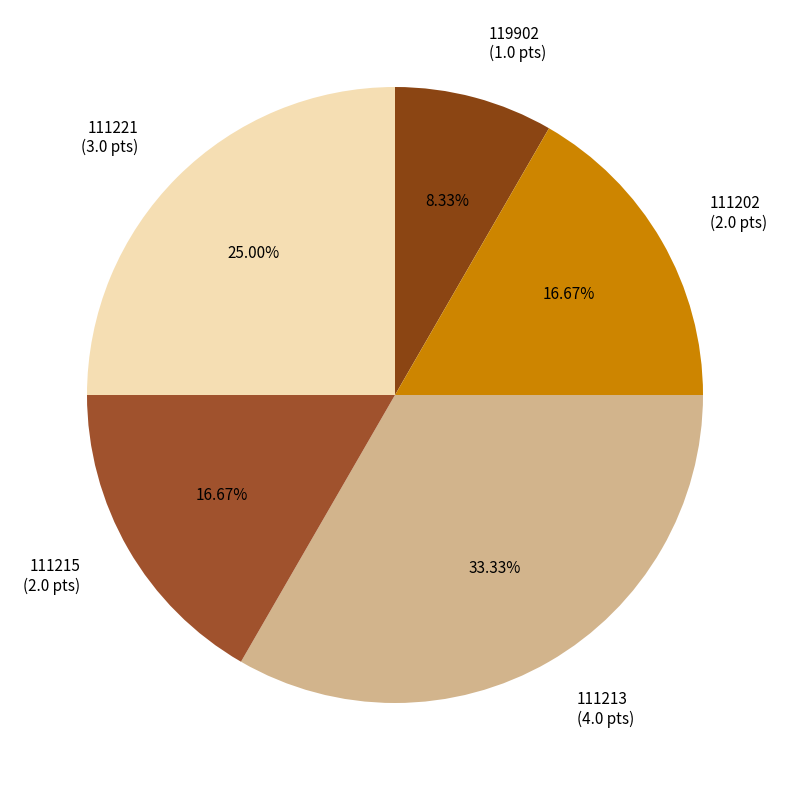

To the nearest percent, what is the difference between the largest and smallest slice percentages?

25%